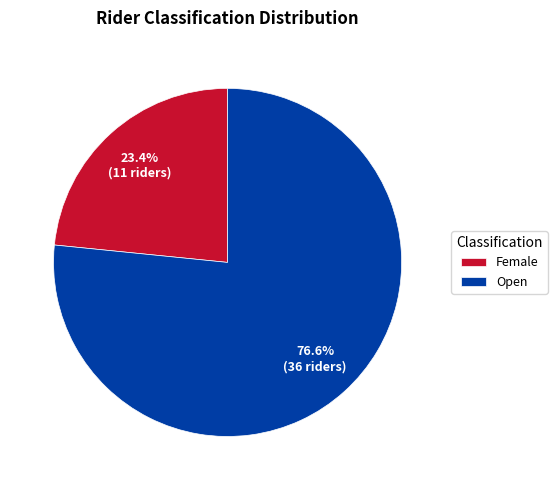

What is the smallest slice in the pie chart?

Female